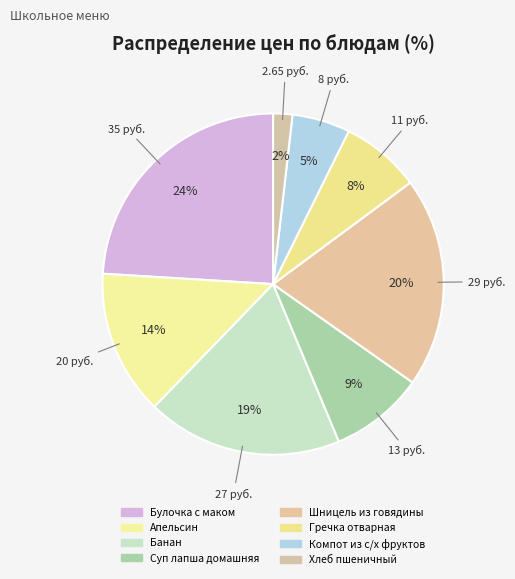

To the nearest percent, what percentage of the pie is Суп лапша домашняя?

9%